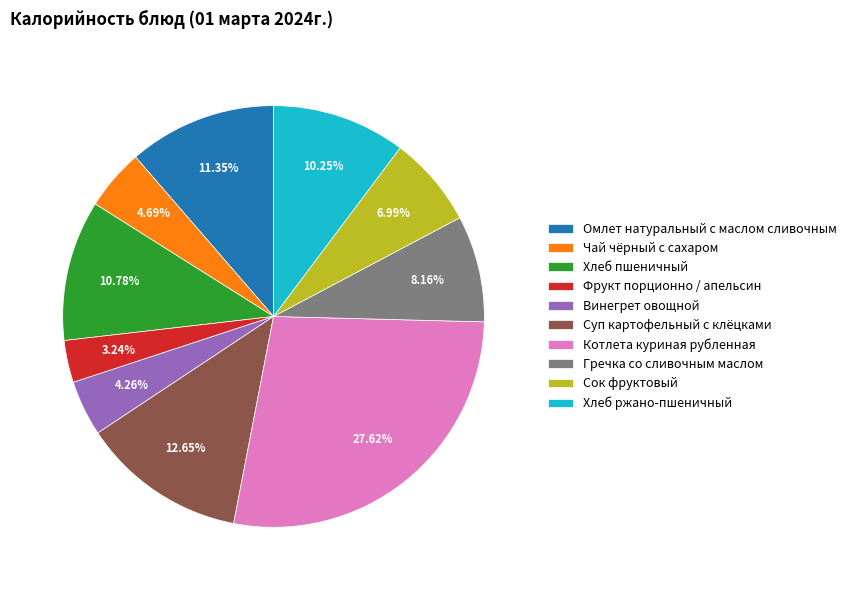

Count the number of slices in the pie.

10